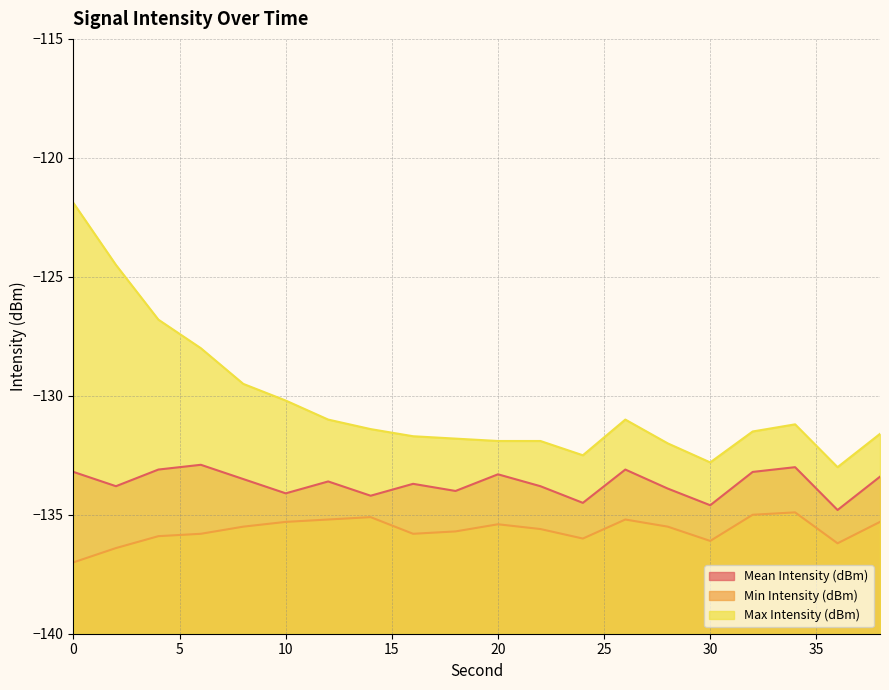

True or false: Max Intensity (dBm) and Mean Intensity (dBm) cross at least once.

False